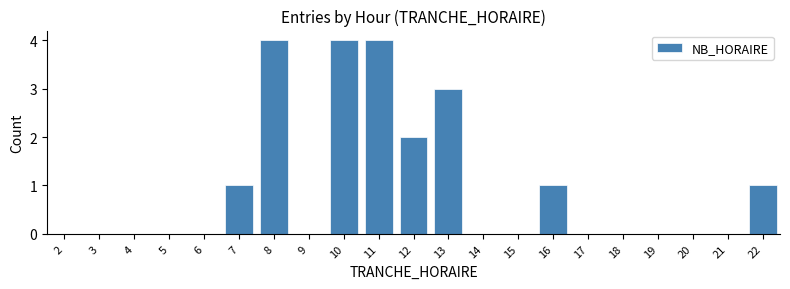

Reading left to right, what are all the values shown in this chart?

2=0	3=0	4=0	5=0	6=0	7=1	8=4	9=0	10=4	11=4	12=2	13=3	14=0	15=0	16=1	17=0	18=0	19=0	20=0	21=0	22=1